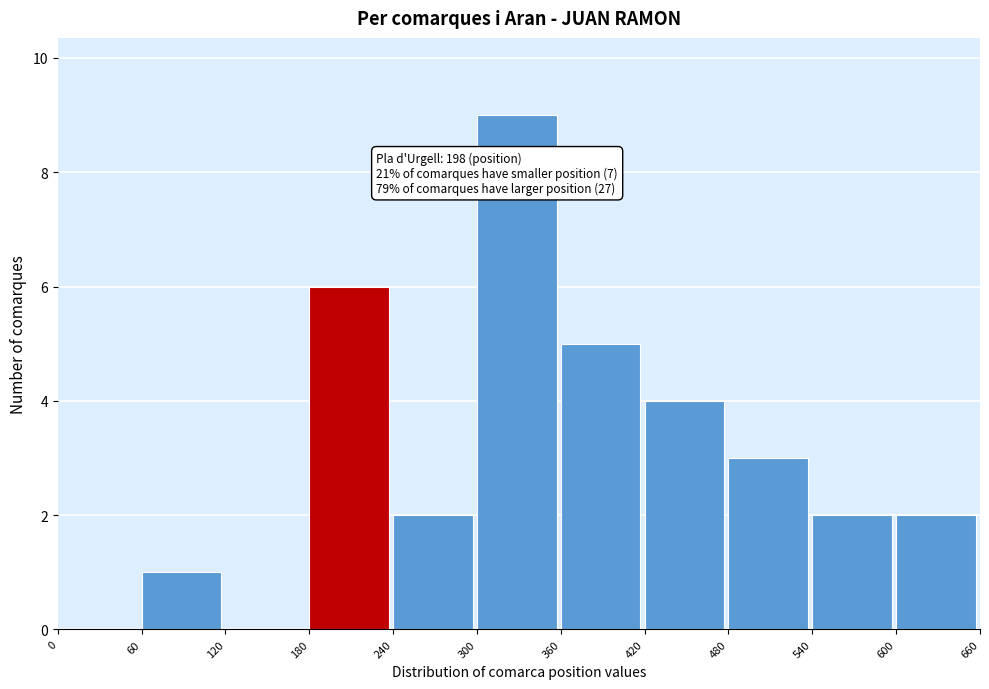

Which range on the x-axis has the tallest bar?

300 to 360